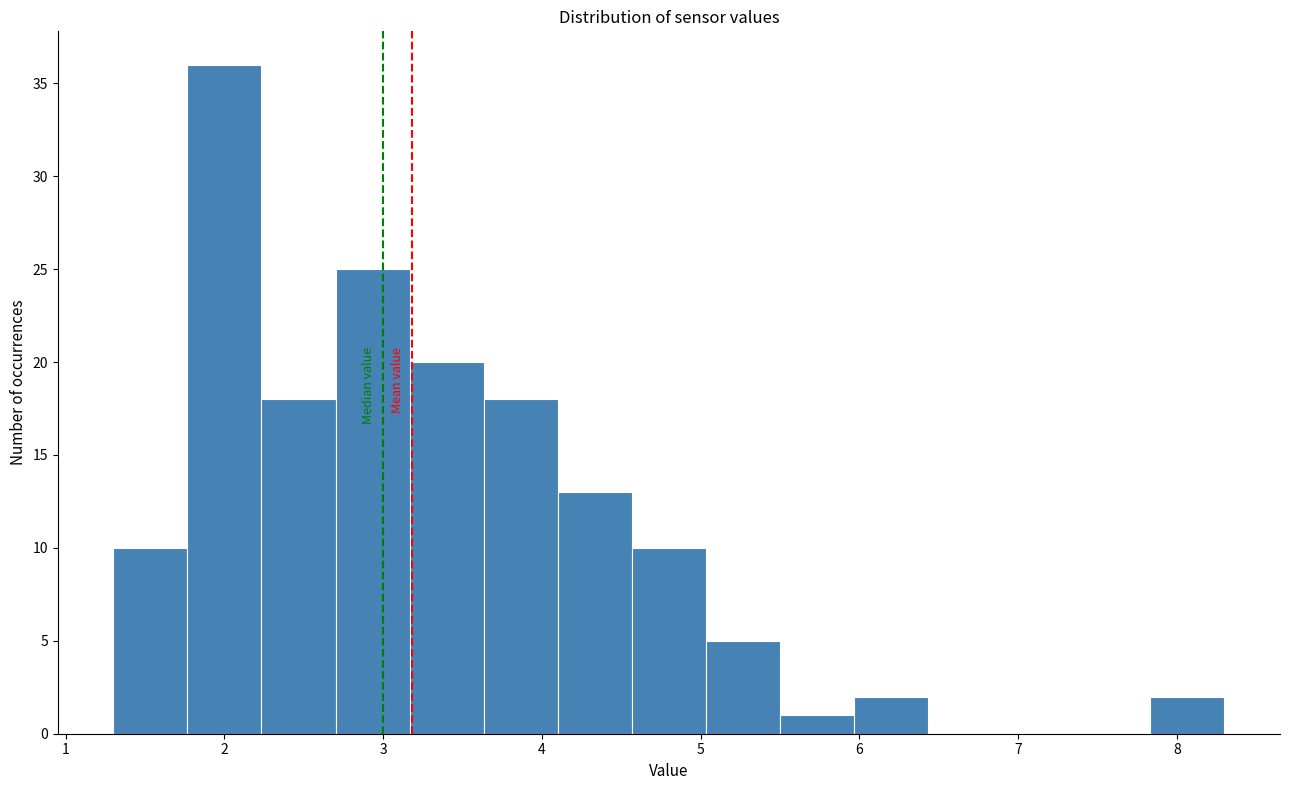

Reading left to right, list every bar in this chart as the range it spans on the x-axis followed by its height. Neither the bar edges nor the heights are printed on the chart, so give them approximately, as read against the axes.

1.3 to 1.8: 10
1.8 to 2.2: 36
2.2 to 2.7: 18
2.7 to 3.2: 25
3.2 to 3.6: 20
3.6 to 4.1: 18
4.1 to 4.6: 13
4.6 to 5.0: 10
5.0 to 5.5: 5
5.5 to 6.0: 1
6.0 to 6.4: 2
6.4 to 6.9: 0
6.9 to 7.4: 0
7.4 to 7.8: 0
7.8 to 8.3: 2